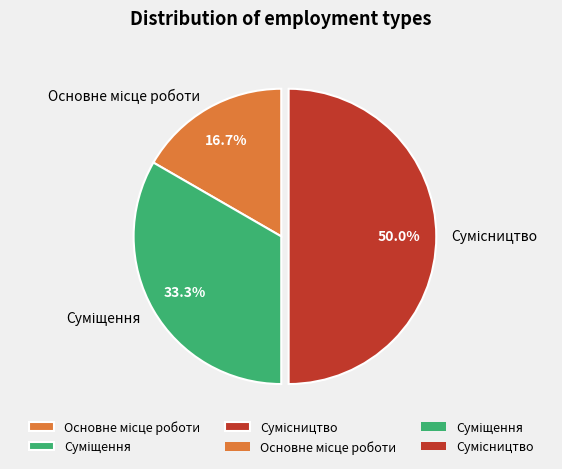

How many slices are in this pie chart?

3